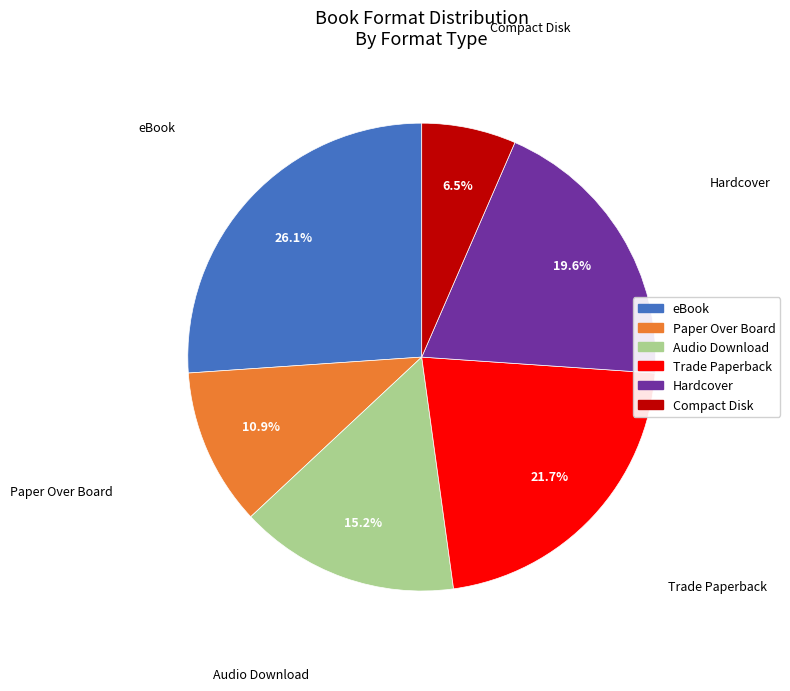

Which category has the smallest portion of the pie?

Compact Disk